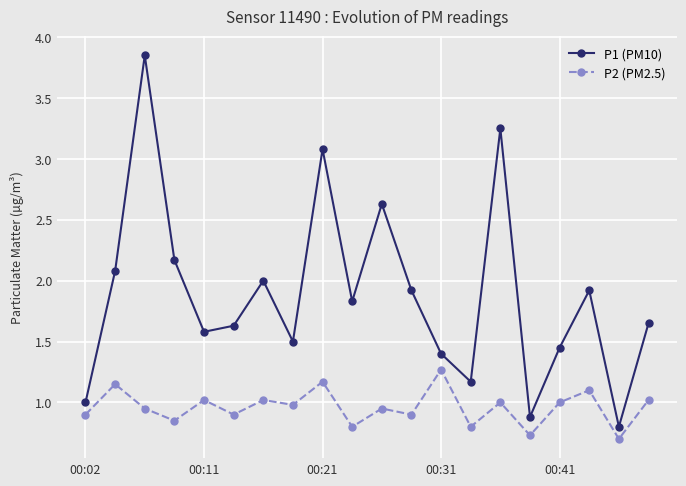

How many lines are shown in the chart?

2